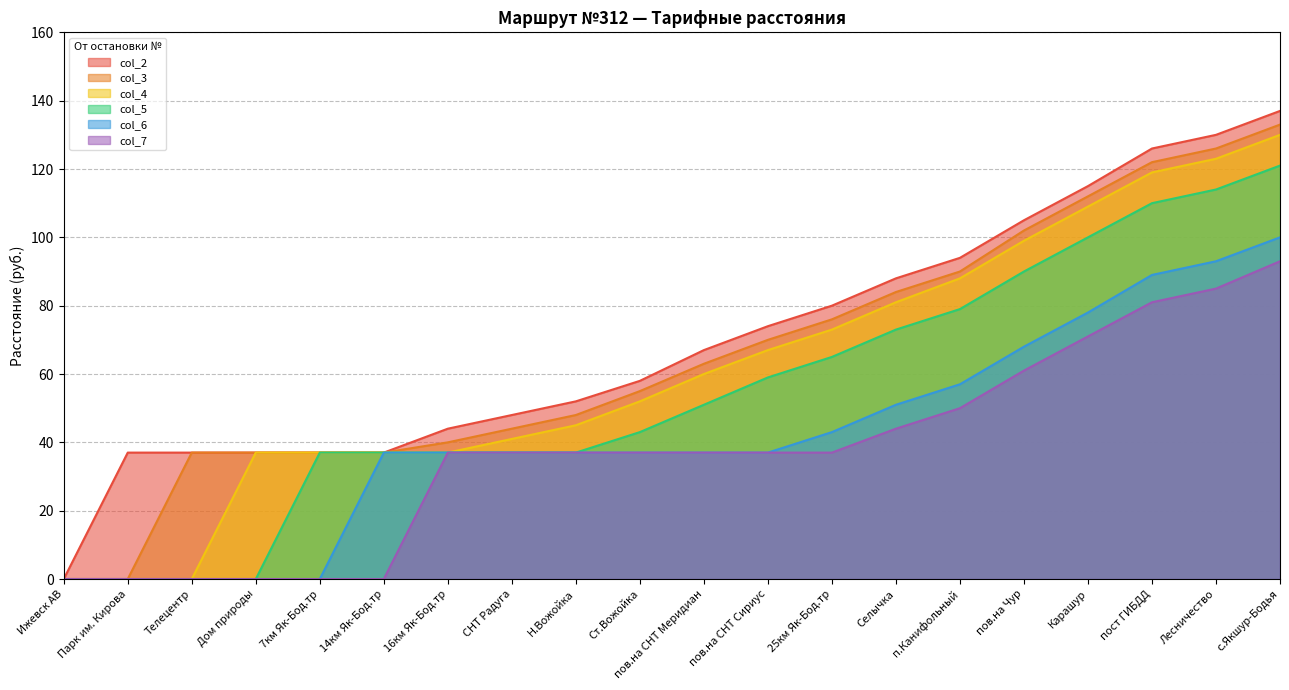

Is it true that col_2 equals 80 at 25км Як-Бод.тр?

True